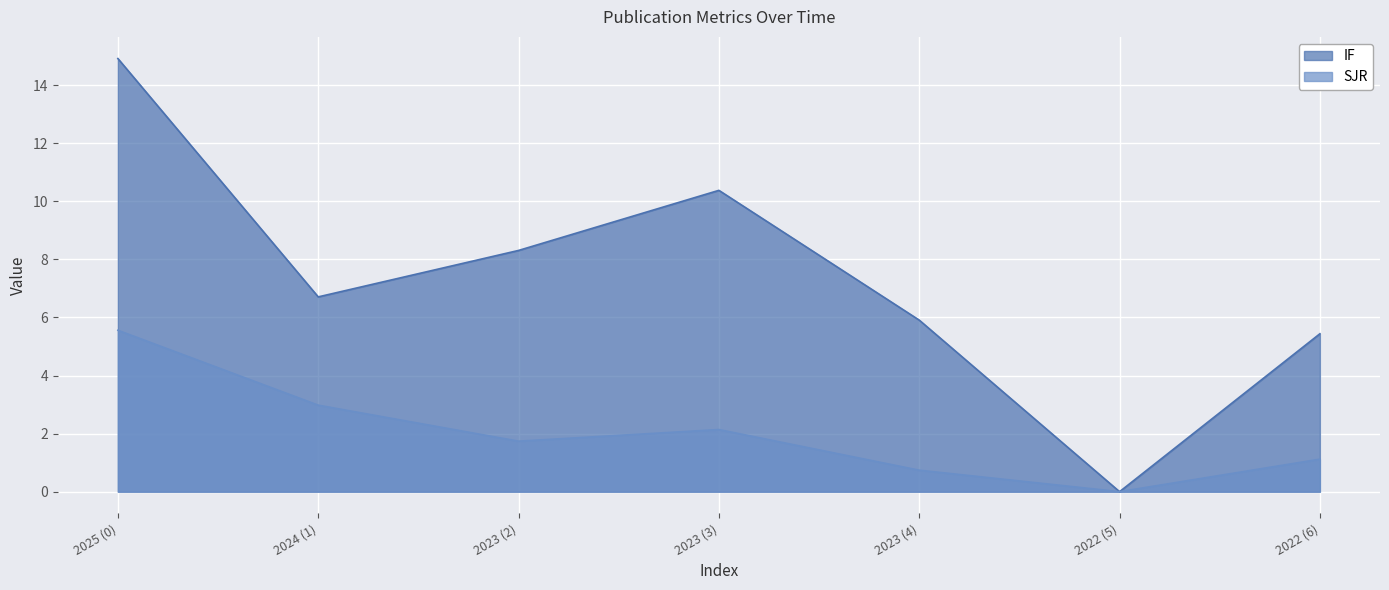

Which series changed the most between 2023 and 2023?

IF